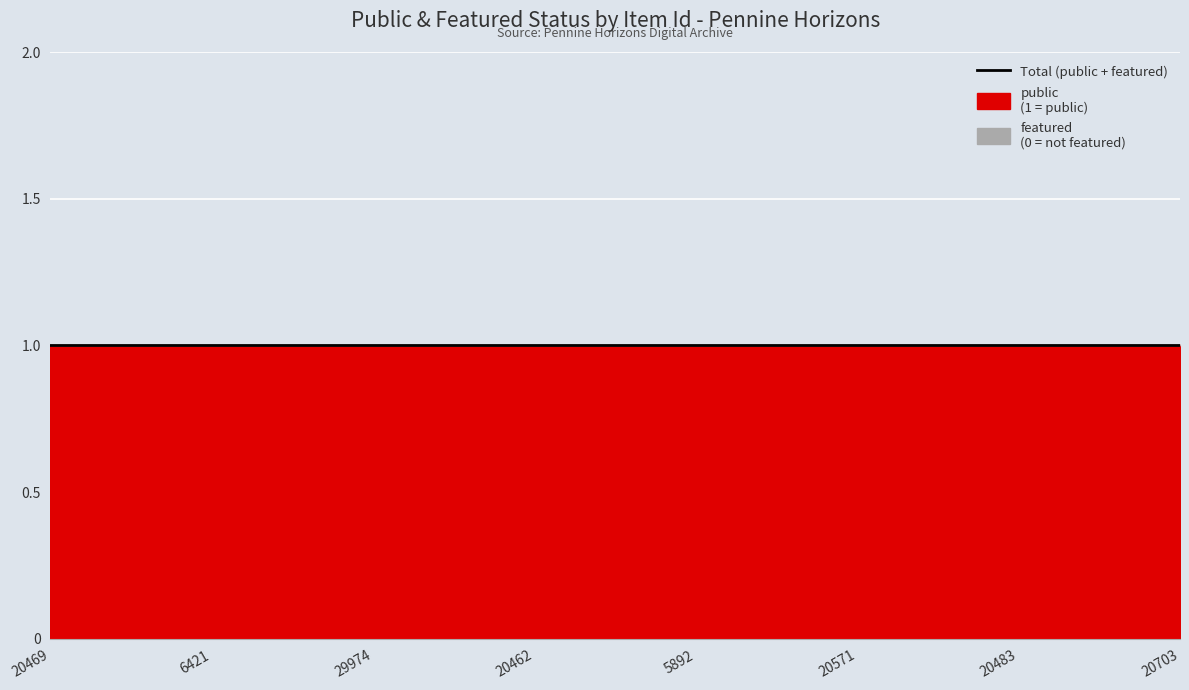

Between 5892 and 20703, which series saw the biggest shift?

public